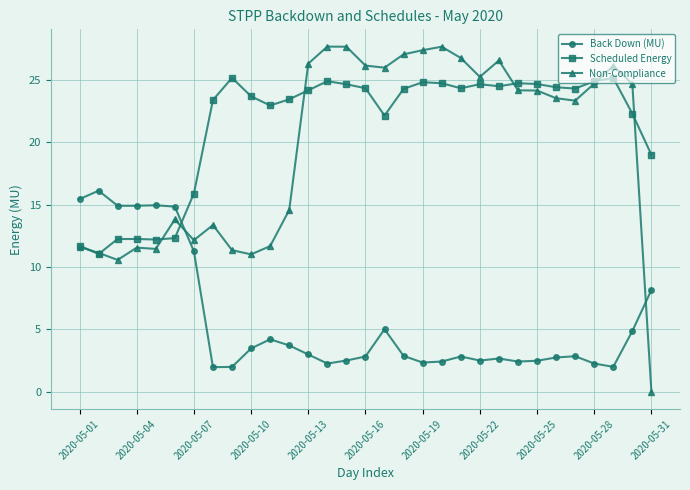

Which series has the largest total across all categories?

Scheduled Energy